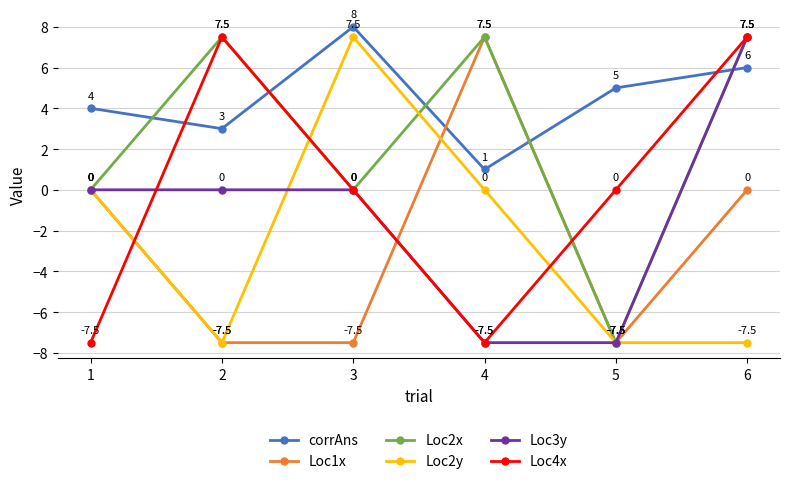

What are all the series names shown in the legend?

corrAns, Loc1x, Loc2x, Loc2y, Loc3y, Loc4x